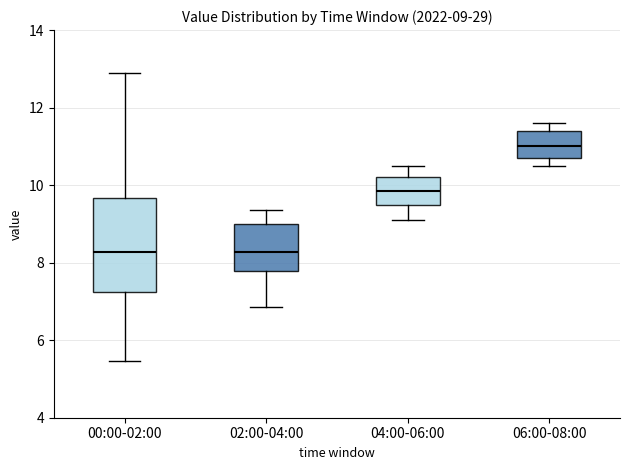

Which box is the tallest, from its lower edge to its upper edge?

00:00-02:00